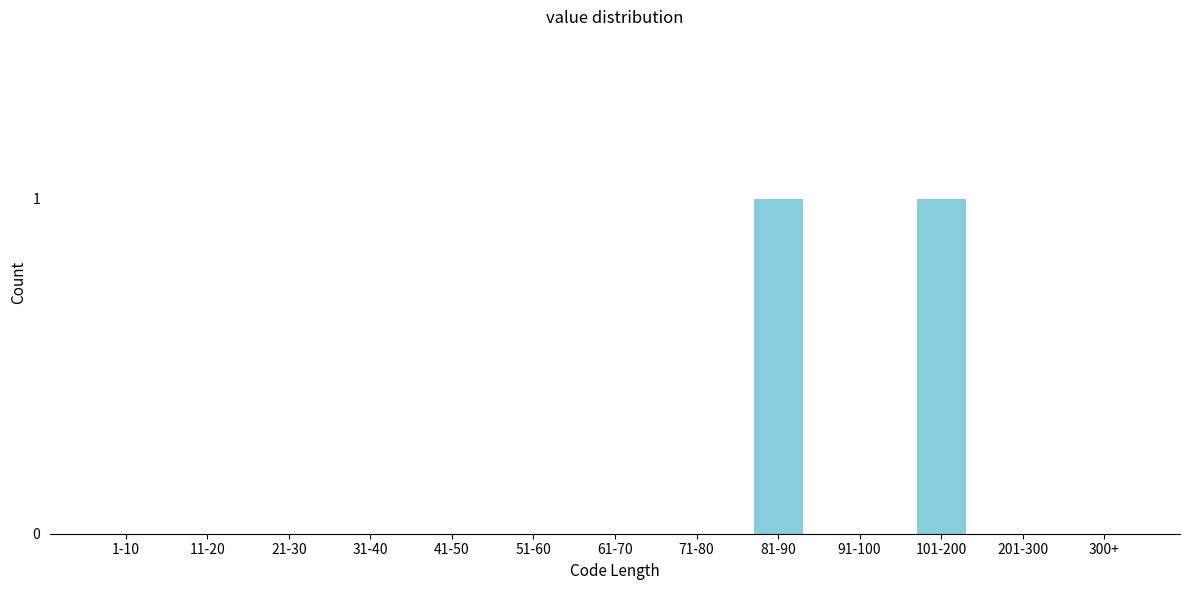

Reading right to left, list all the values displayed in this chart.

300+=0	201-300=0	101-200=1	91-100=0	81-90=1	71-80=0	61-70=0	51-60=0	41-50=0	31-40=0	21-30=0	11-20=0	1-10=0